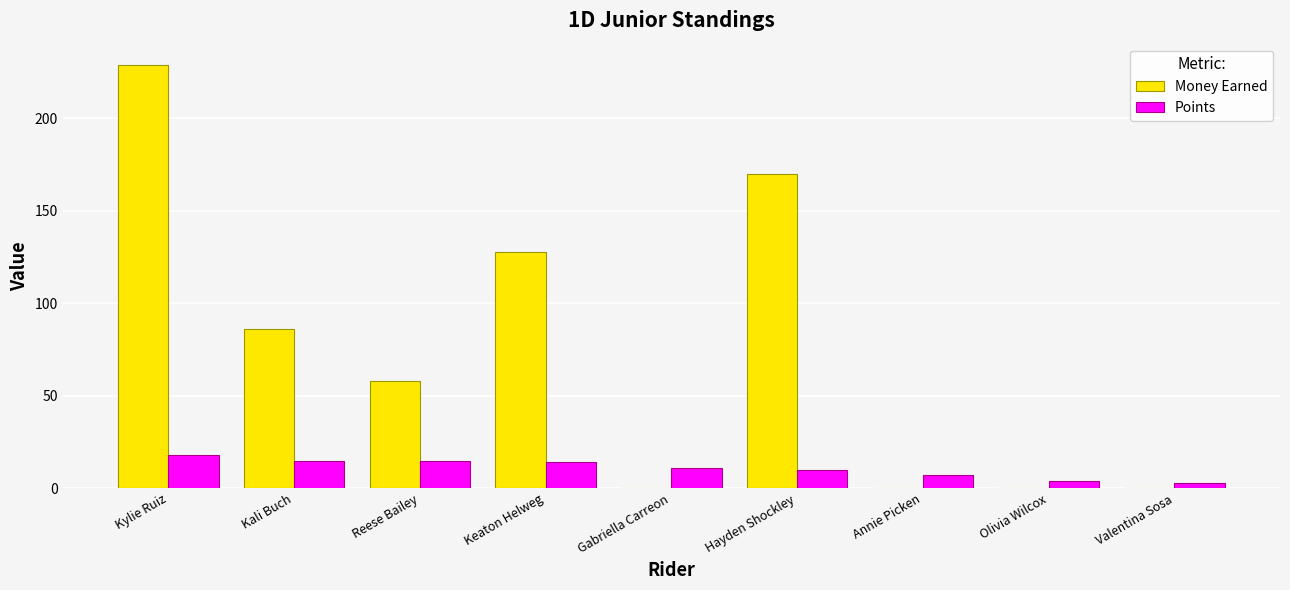

What is the sum of all Points values?

97